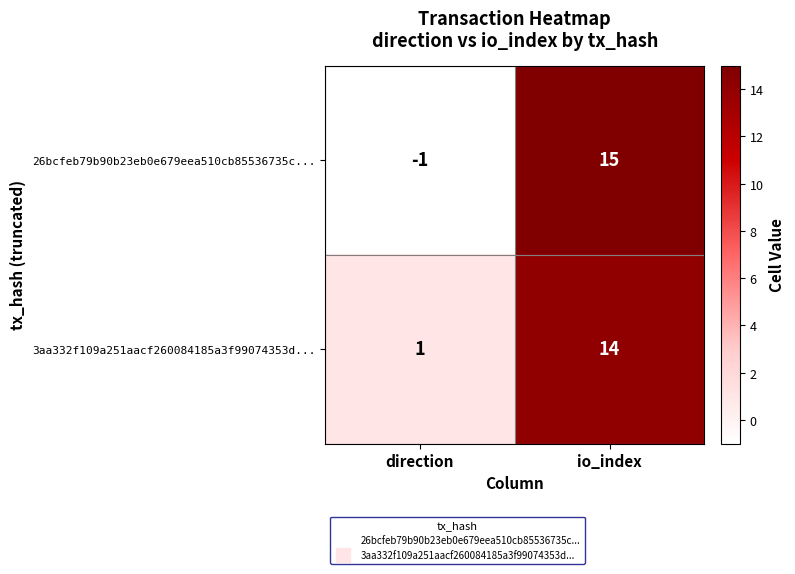

What is the greatest value displayed?

15